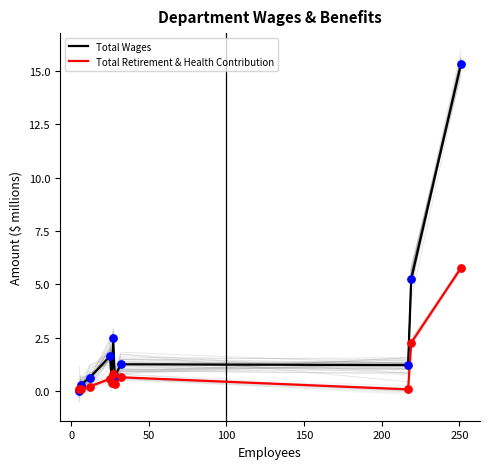

Which series contains the highest Y value?

Total Wages